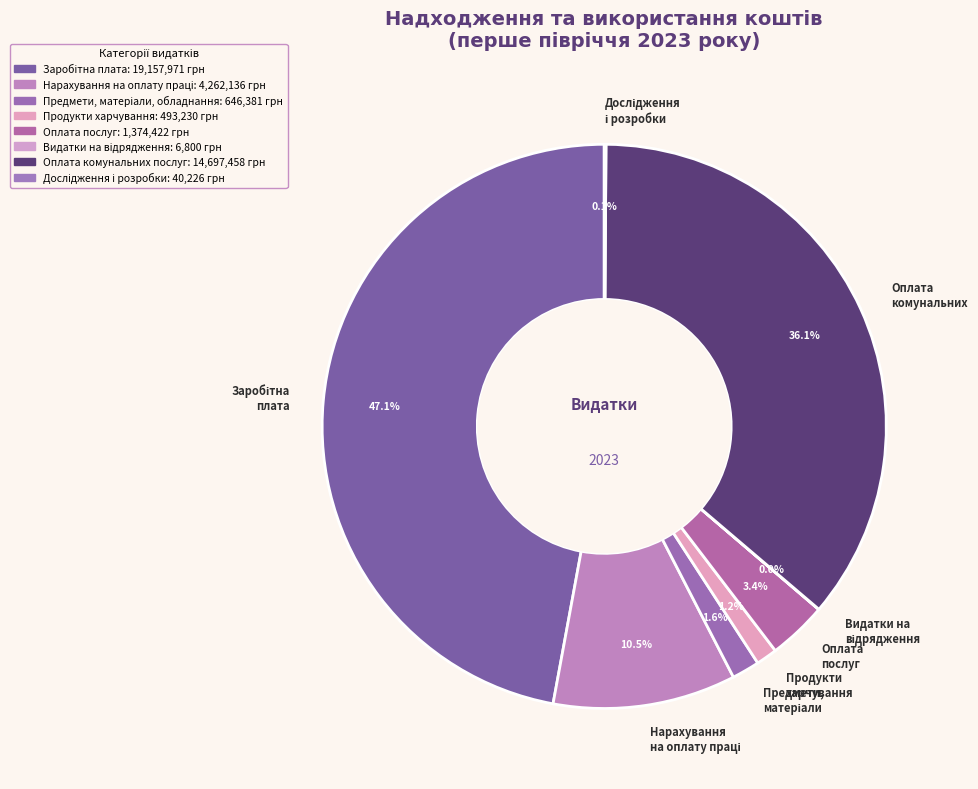

Is the sum of Оплата комунальних and Продукти харчування greater than half?

No